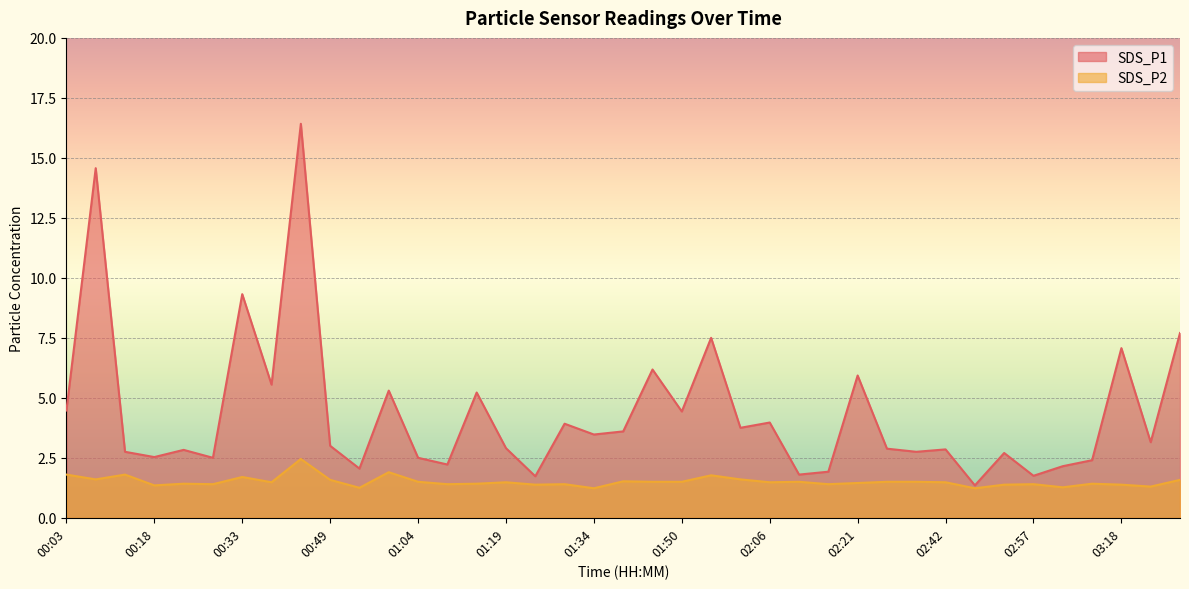

How many distinct data groups are displayed?

2